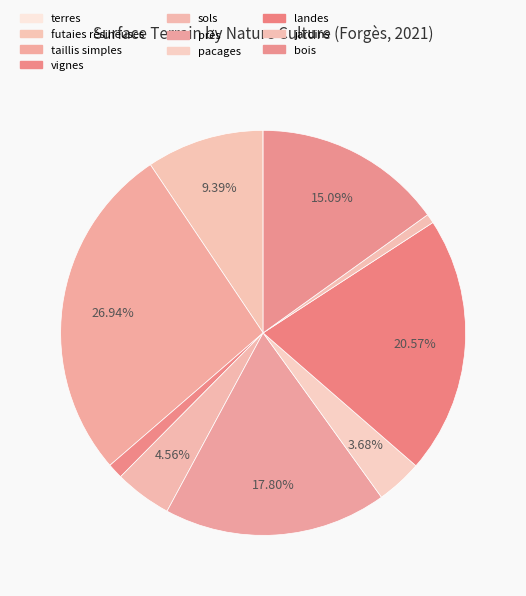

Is sols the majority of the pie?

No